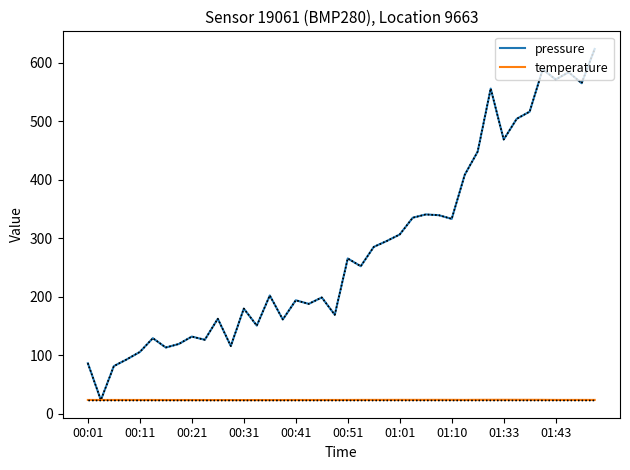

Rank the series by their maximum value, from lowest to highest.

temperature, pressure